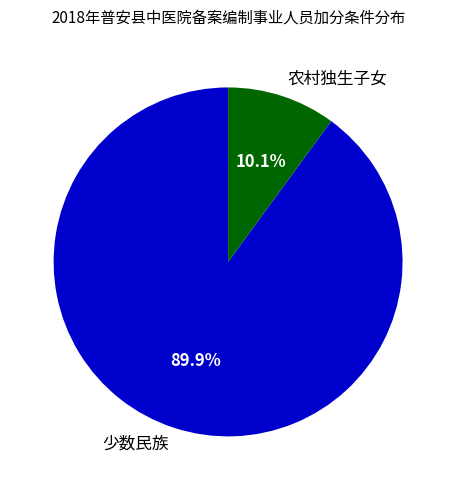

Do 农村独生子女 and 少数民族 together represent more than half of the pie?

Yes